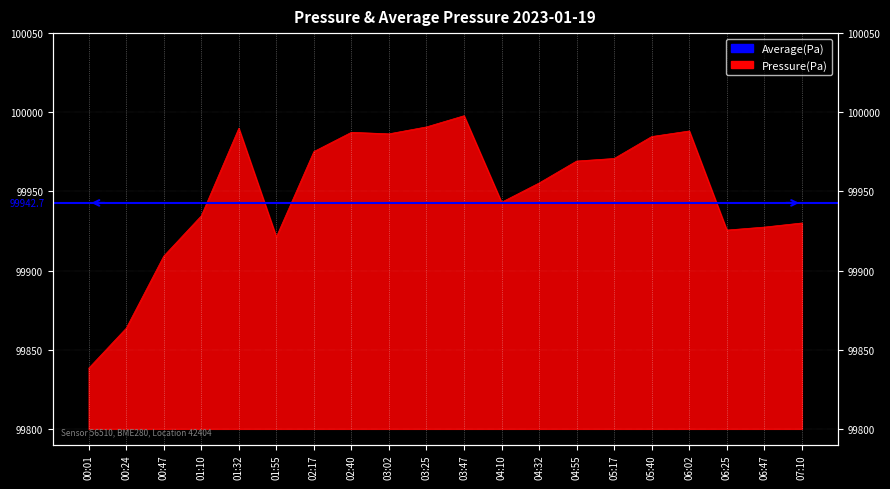

List the labels in order of value, largest first.

03:47, 03:25, 01:32, 06:02, 02:40, 03:02, 05:40, 02:17, 05:17, 04:55, 04:32, 04:10, 01:10, 07:10, 06:47, 06:25, 01:55, 00:47, 00:24, 00:01